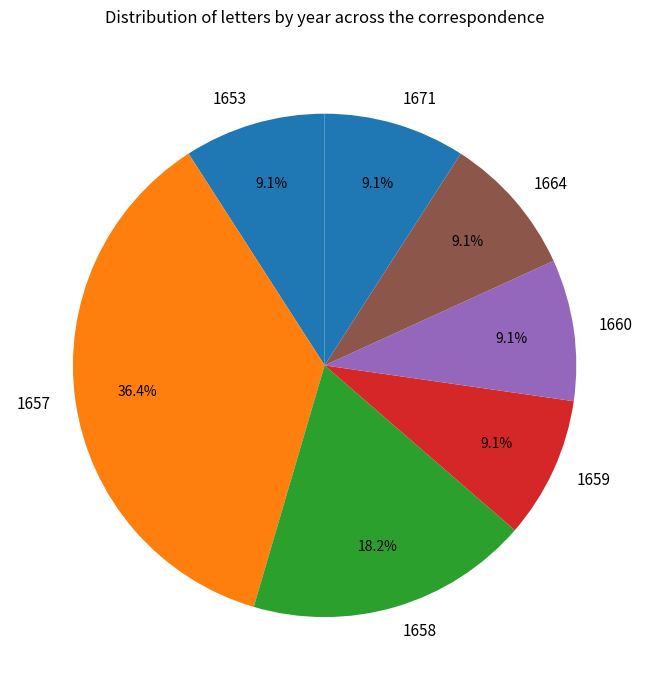

Is the sum of 1671 and 1664 greater than half?

No